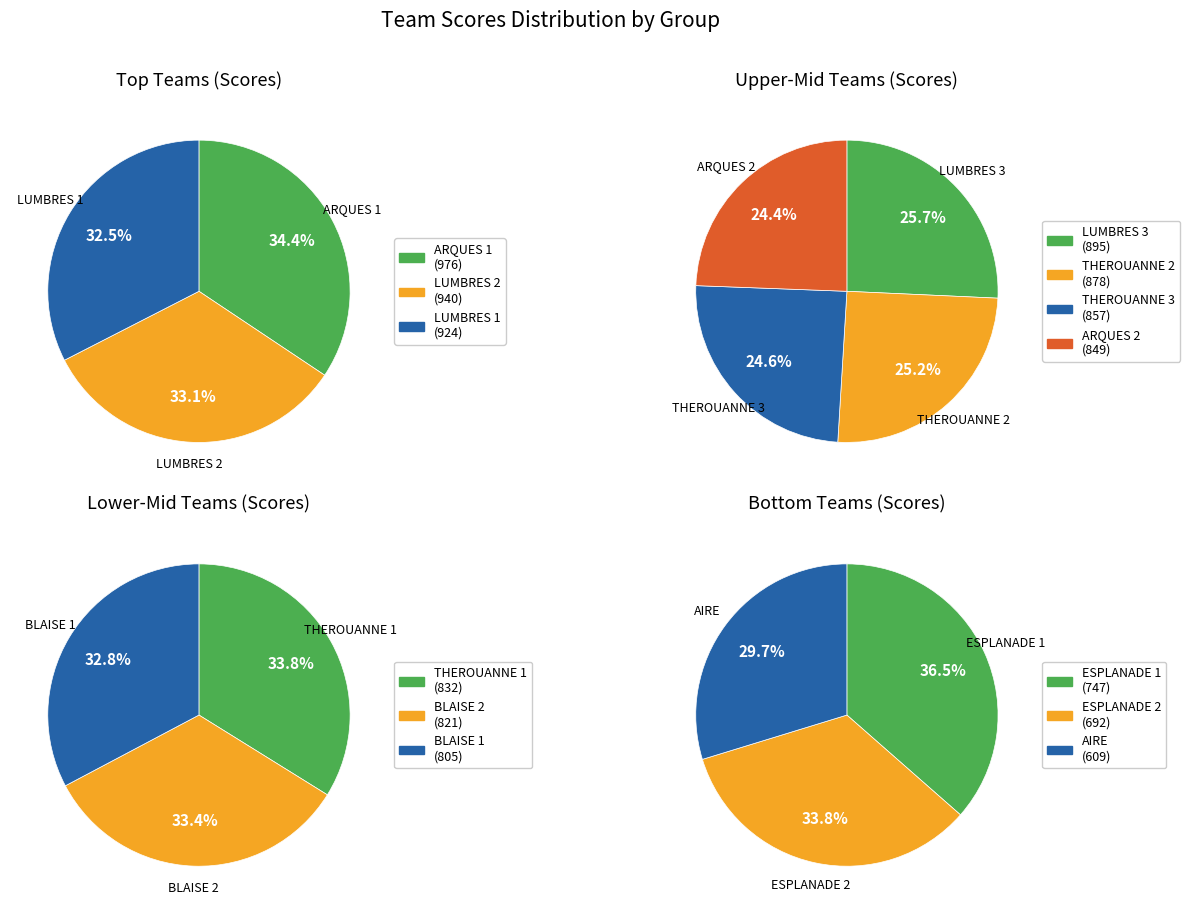

Is there a majority slice in this chart?

No